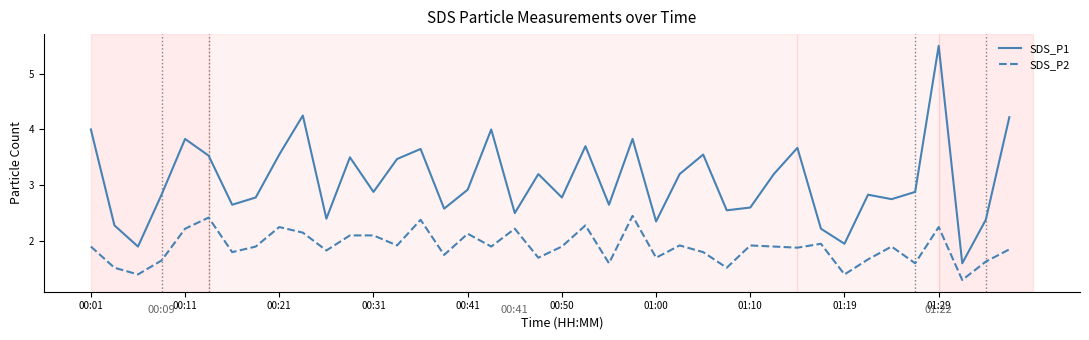

What is the difference between the second highest and second lowest values in the SDS_P2 series?

1.0